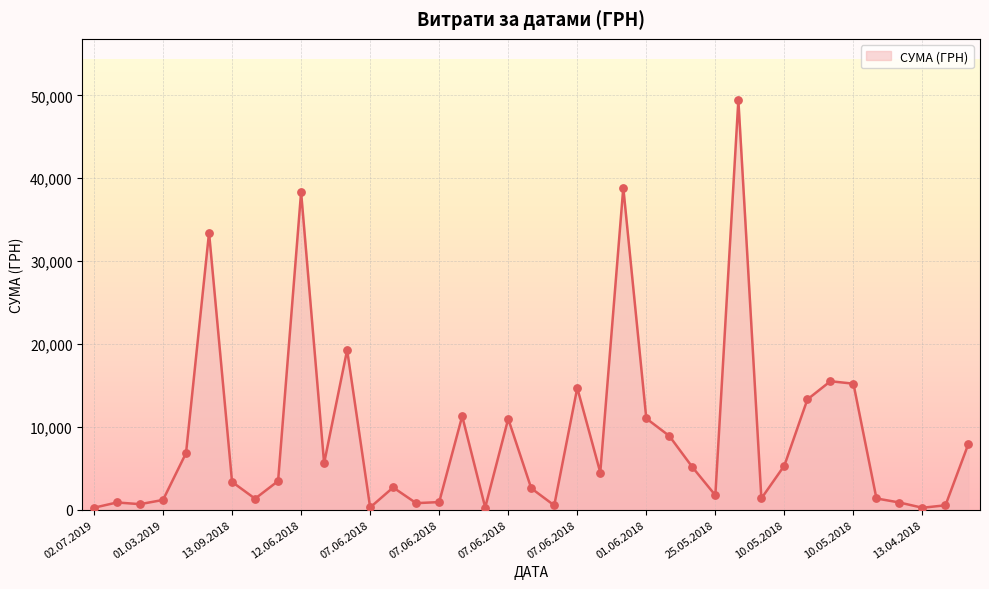

What is the difference between the maximum and minimum values?

49178.3